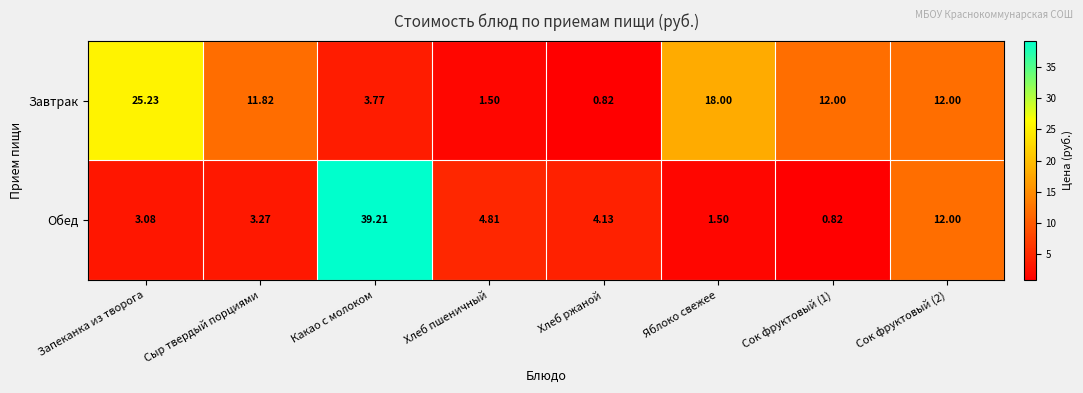

Where does the Завтрак series first go above 12?

Запеканка из творога